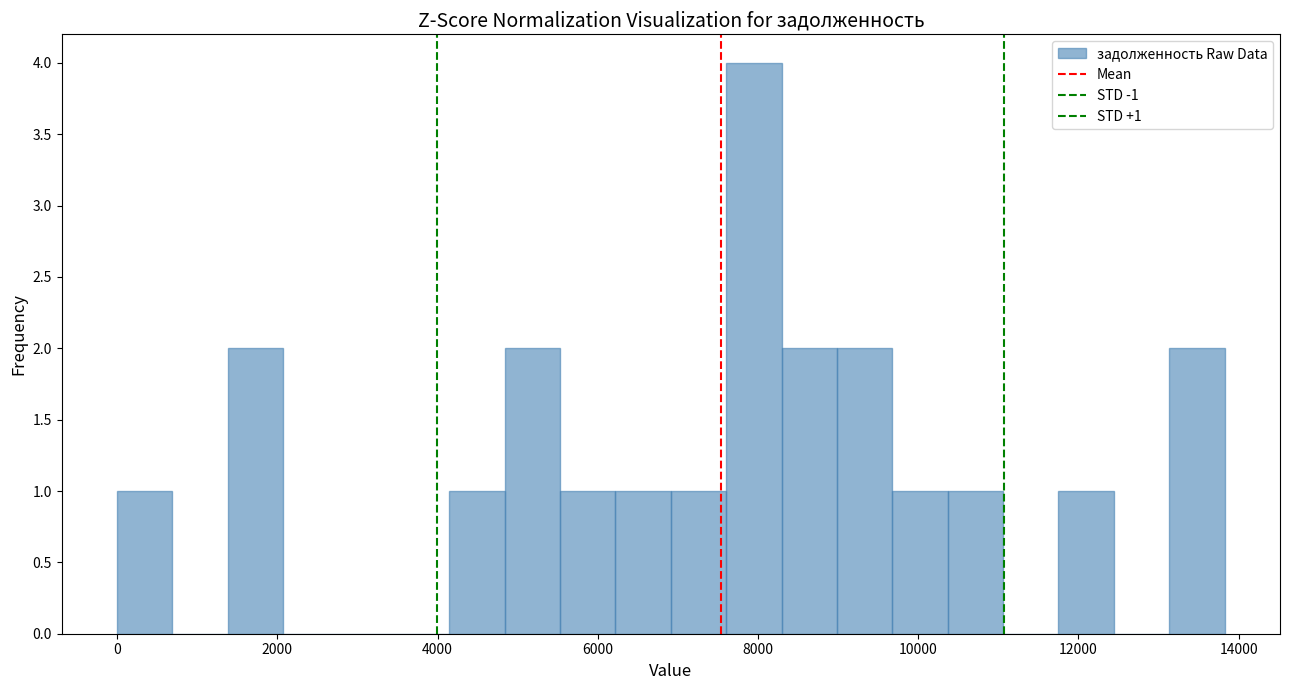

Around what value on the x-axis is the tallest bar? Give the approximate position of its centre, as read against the axis.

8000